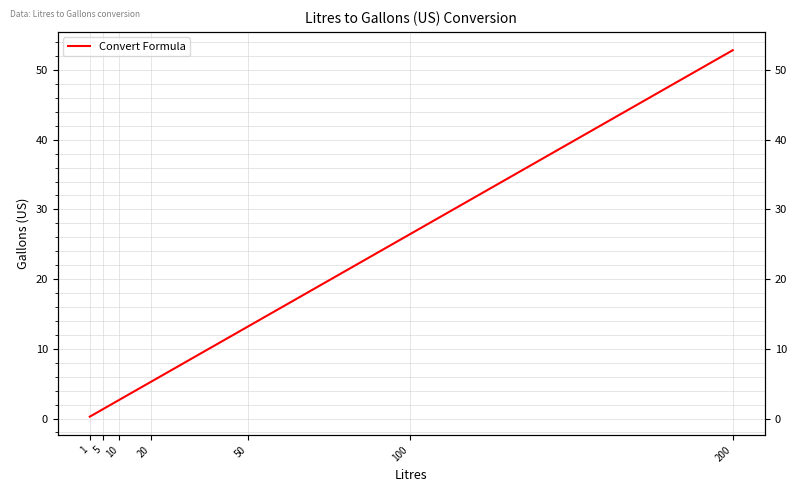

What value does the data have at 20?

5.3